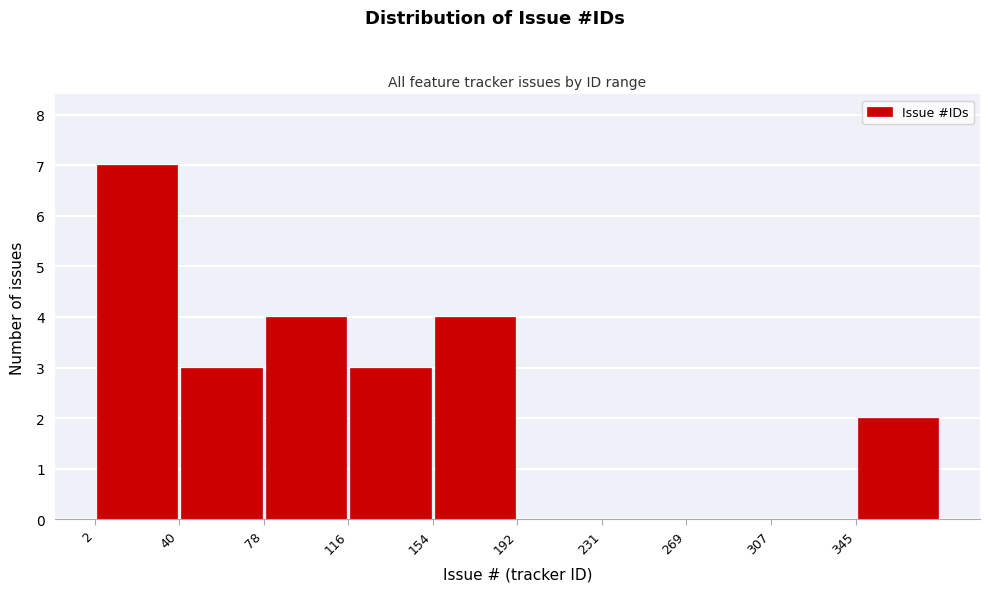

Reading left to right, transcribe this chart: for each bar, give the range it covers on the x-axis and its height. Neither the bar edges nor the heights are printed on the chart, so give them approximately, as read against the axes.

0 to 40: 7
40 to 80: 3
80 to 115: 4
115 to 155: 3
155 to 195: 4
195 to 230: 0
230 to 270: 0
270 to 305: 0
305 to 345: 0
345 to 385: 2